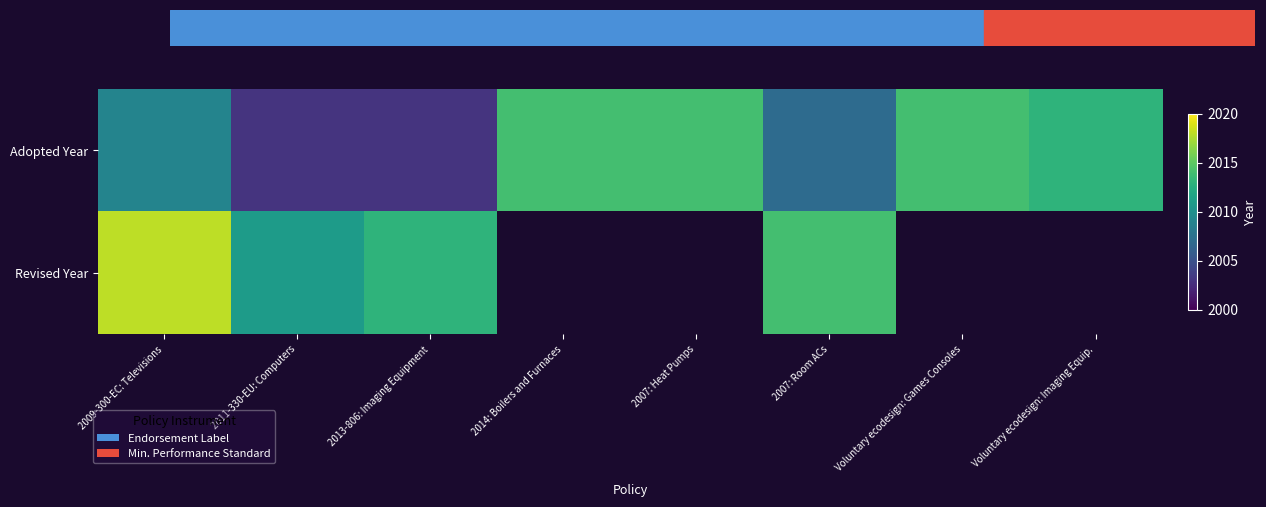

Is the value of Revised Year at Voluntary ecodesign: Imaging Equip. greater than the value of Adopted Year at 2013-806: Imaging Equipment?

No